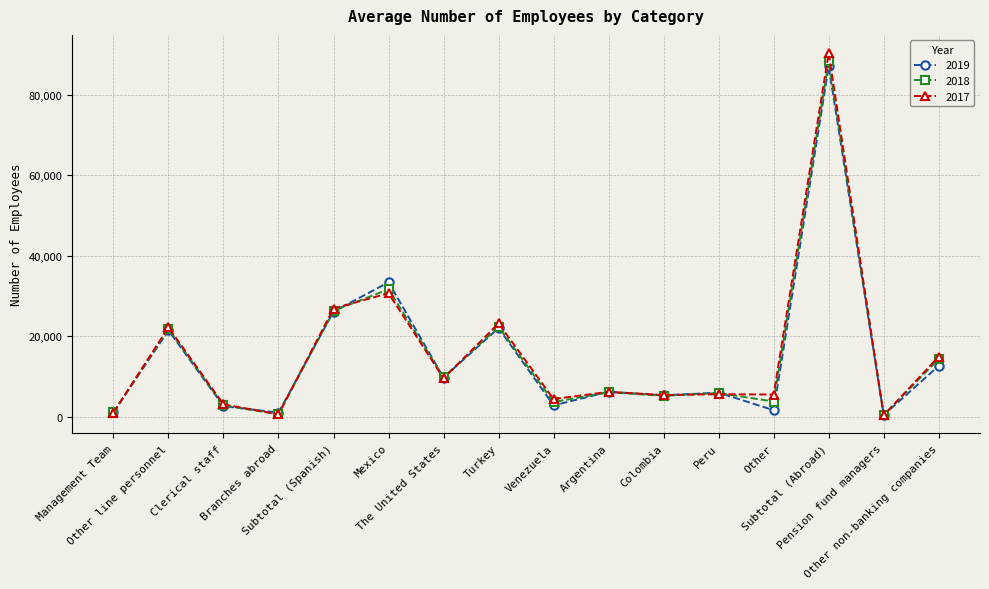

At which category is the sum across all series the highest?

Subtotal (Abroad)